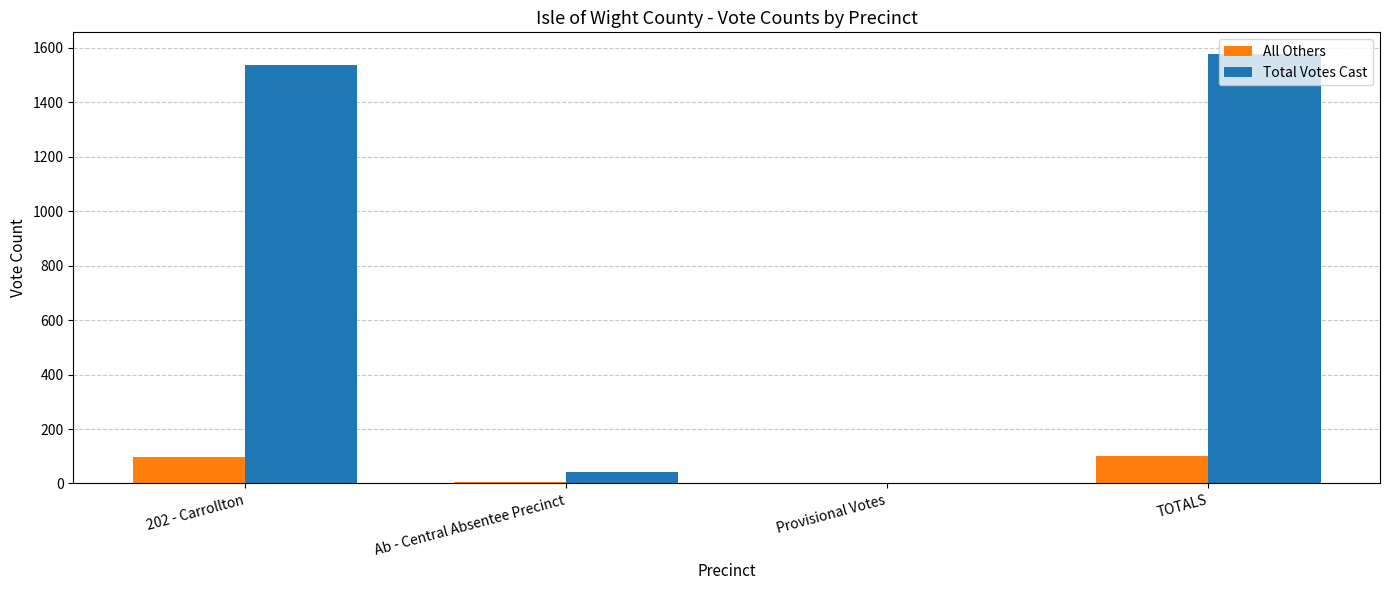

What is the total value across all series at 202 - Carrollton?

1632